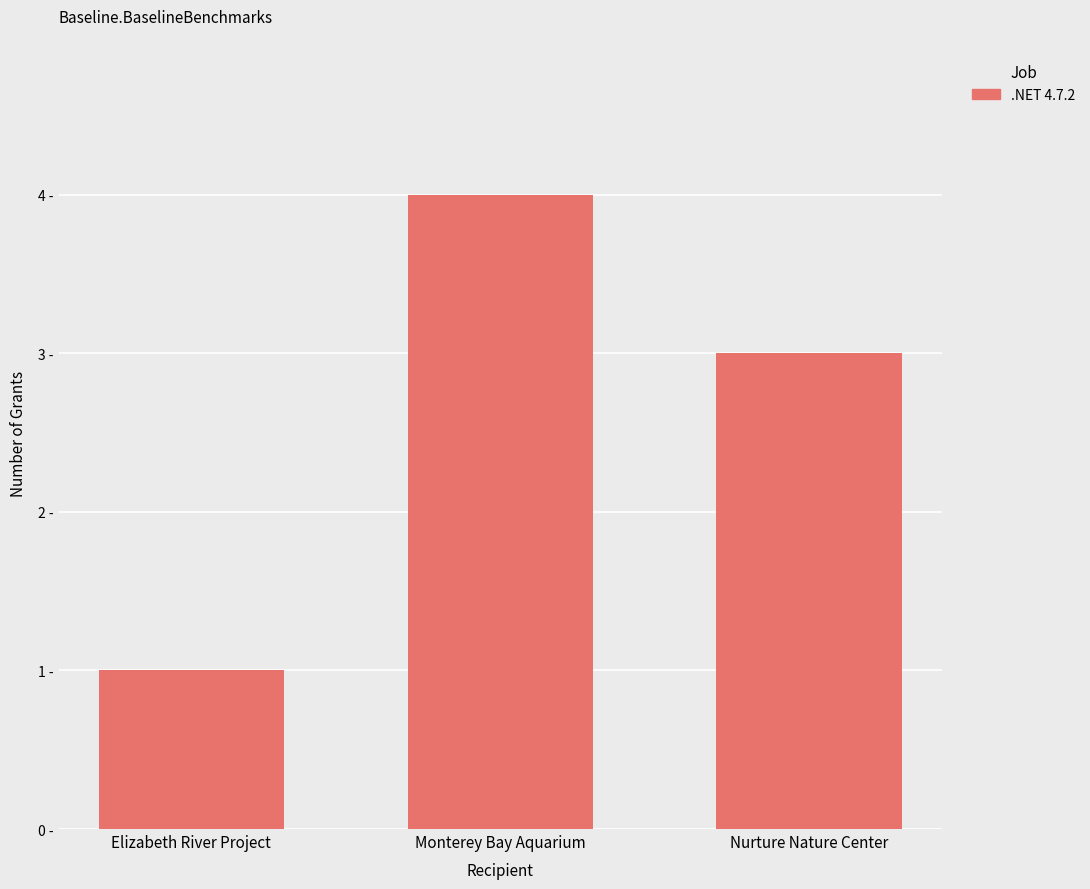

What is the value of the 2nd bar from the left?

4